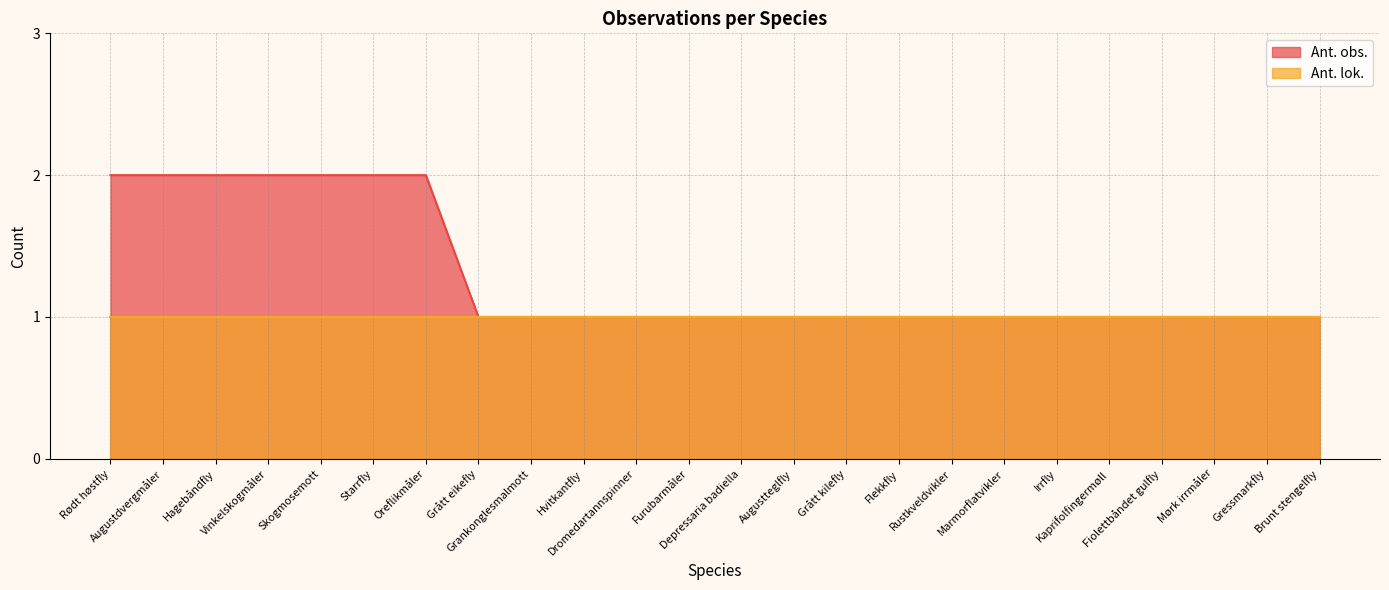

What is the label of the 6th point from the right?

Irrfly